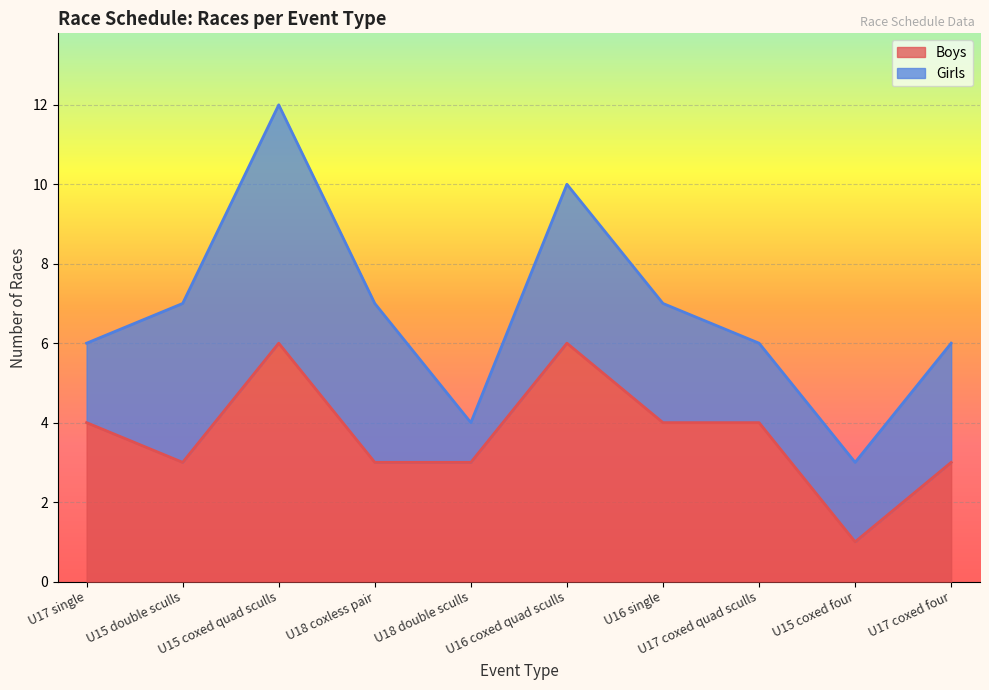

What is the sum of the values at U17 coxed four and U18 coxless pair?

6